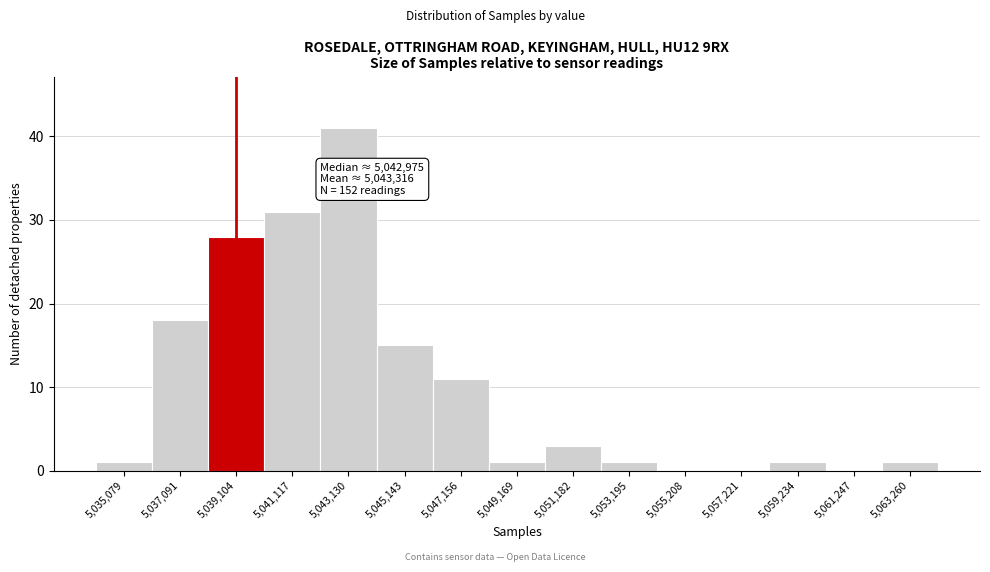

Reading left to right, extract all data points from this chart.

5,035,079=1	5,037,091=18	5,039,104=28	5,041,117=31	5,043,130=41	5,045,143=15	5,047,156=11	5,049,169=1	5,051,182=3	5,053,195=1	5,055,208=0	5,057,221=0	5,059,234=1	5,061,247=0	5,063,260=1